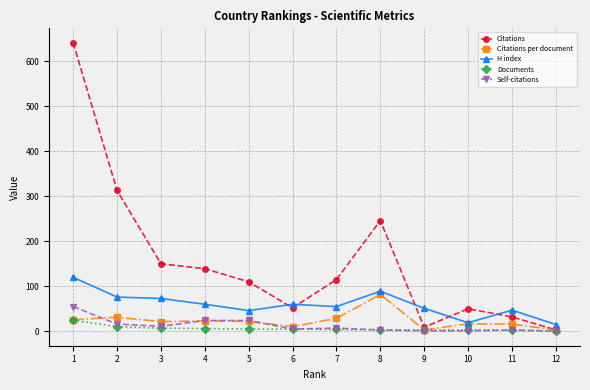

Which label corresponds to the largest value in the chart?

1